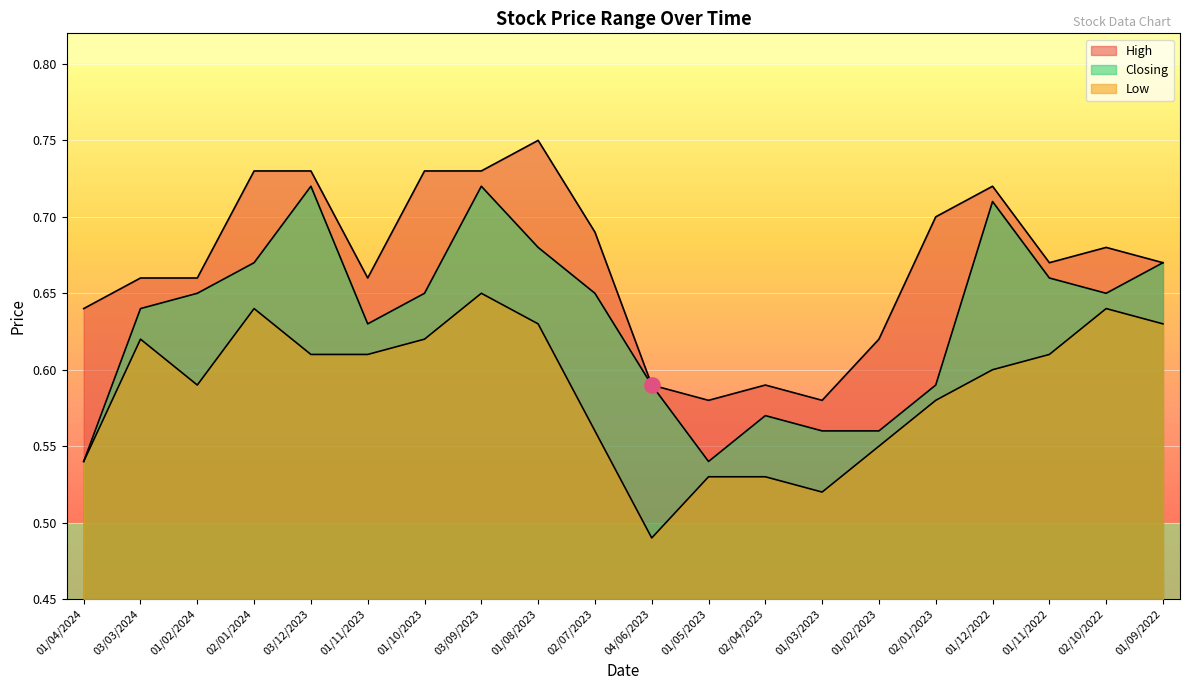

At which category is the sum across all series the highest?

03/09/2023